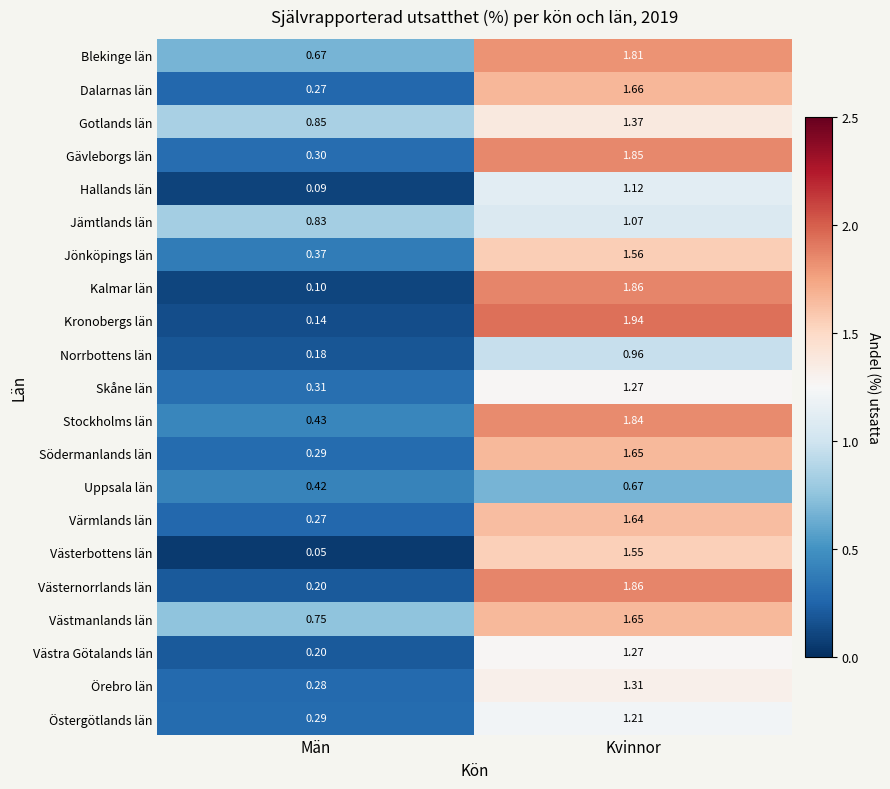

At how many categories does at least one series exceed 1?

1